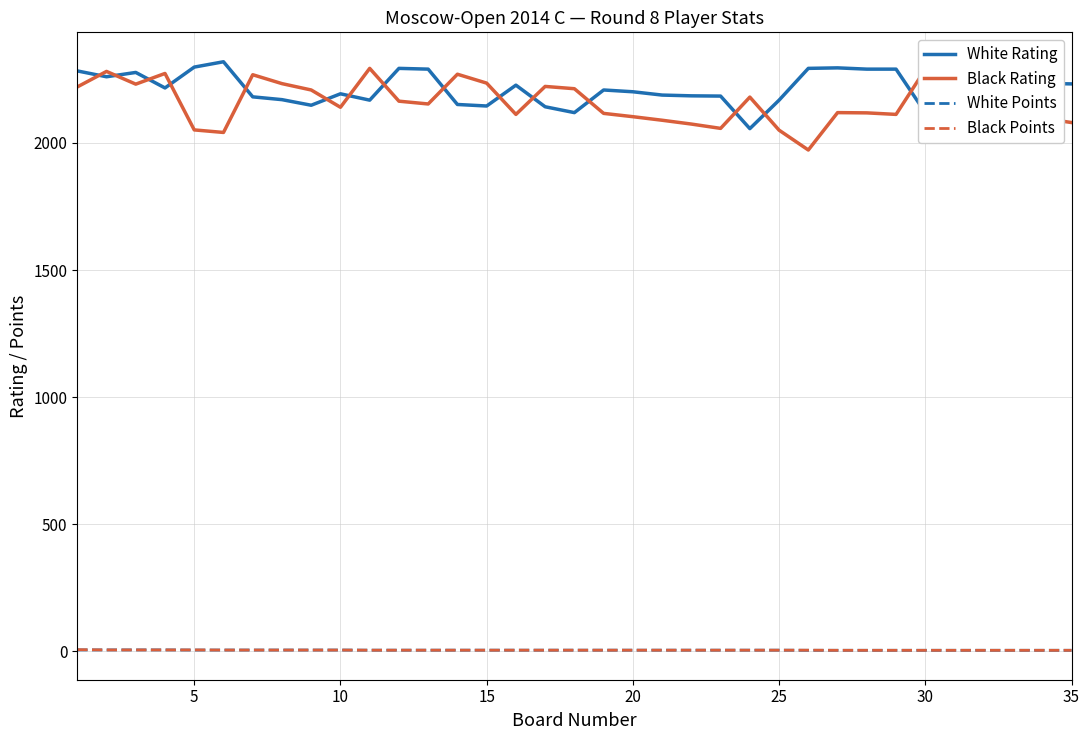

What is the maximum value for Black Rating?

2293.0